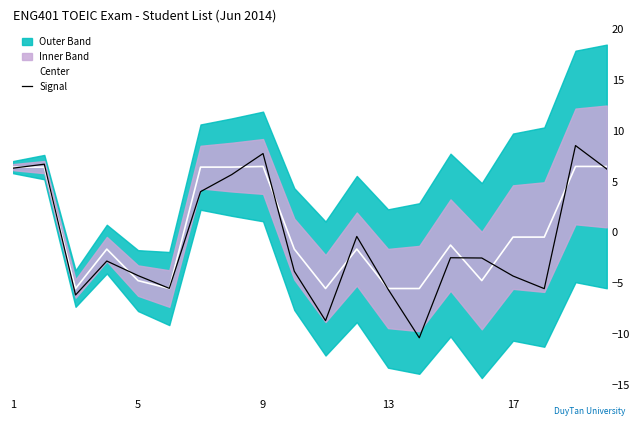

What is the maximum value for Signal?

8.5